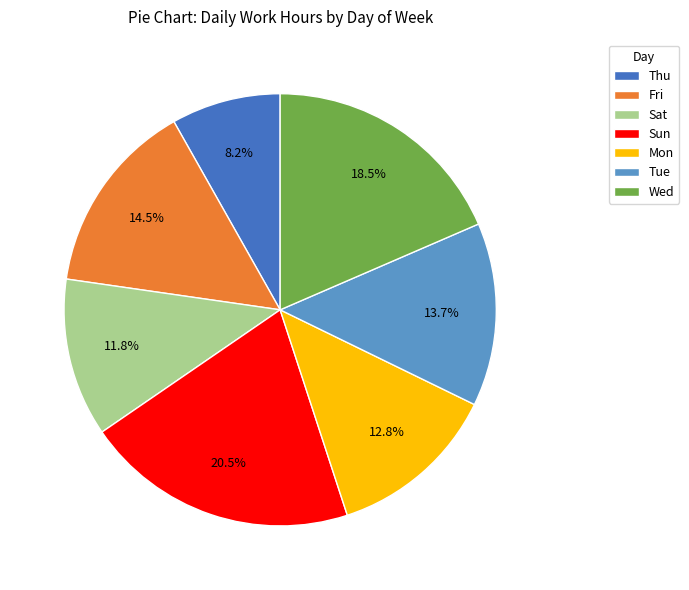

Rank the categories by value from highest to lowest.

Sun, Wed, Fri, Tue, Mon, Sat, Thu